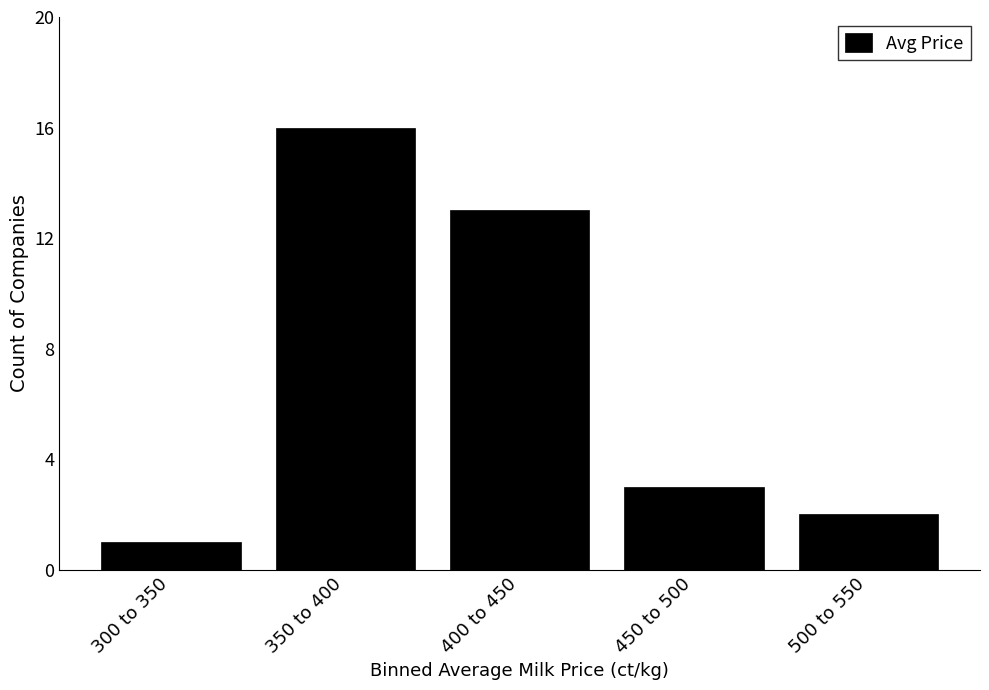

Reading left to right, extract all data points from this chart.

300 to 350=1	350 to 400=16	400 to 450=13	450 to 500=3	500 to 550=2